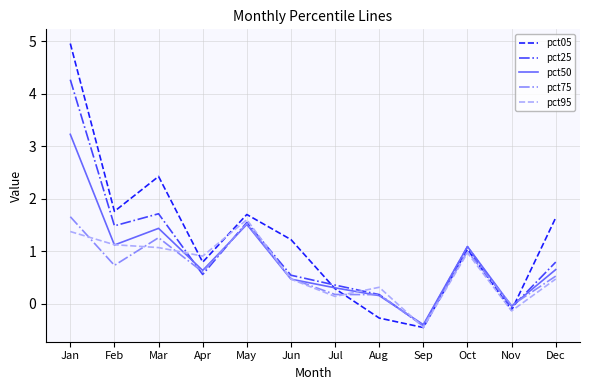

At Jan, list the series in order from smallest to largest.

pct95, pct75, pct50, pct25, pct05